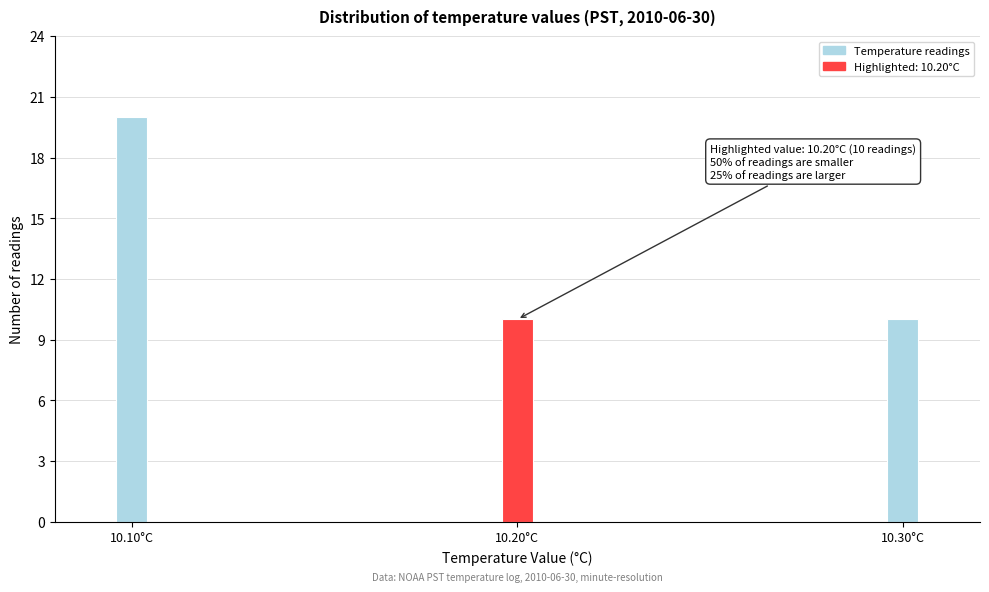

Reading left to right, what are all the values shown in this chart?

10.10°C=20	10.20°C=10	10.30°C=10